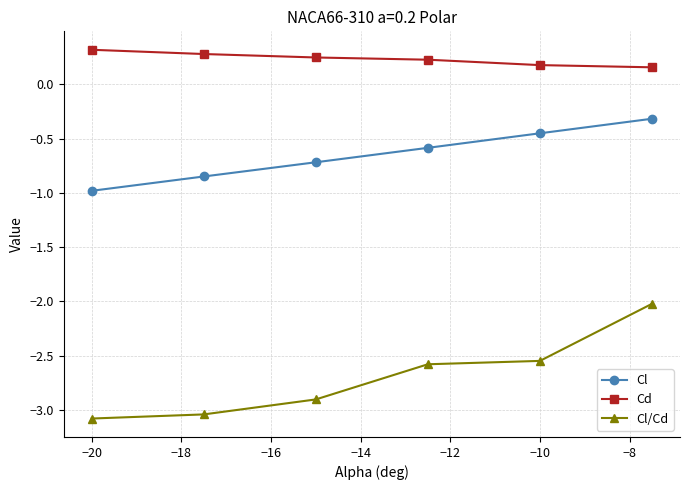

True or false: Cl has more than 2 points higher than both neighbors.

False